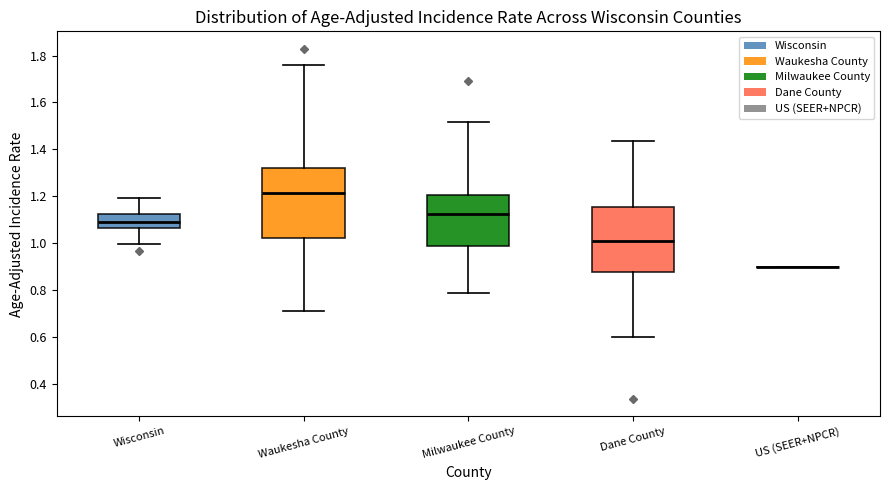

Reading left to right, transcribe this box plot: for each box, give where its median line is, the range the box spans, and where its two whiskers end, as read against the y-axis. The values are not printed on the chart, so give them approximately, as read against the axis.

Wisconsin: median 1.10, box 1.06 to 1.12, whiskers 1.00 to 1.20
Waukesha County: median 1.22, box 1.02 to 1.32, whiskers 0.72 to 1.76
Milwaukee County: median 1.12, box 0.98 to 1.20, whiskers 0.80 to 1.52
Dane County: median 1.00, box 0.88 to 1.16, whiskers 0.60 to 1.44
US (SEER+NPCR): box collapsed to a line at 0.90, whiskers 0.90 to 0.90